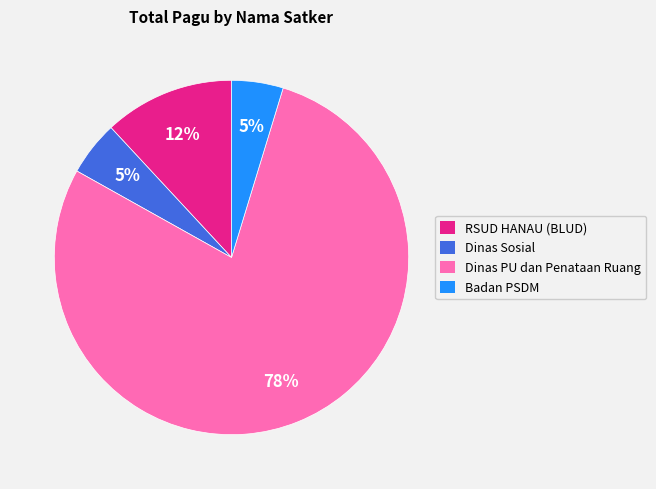

Which slice is the largest?

Dinas PU dan Penataan Ruang